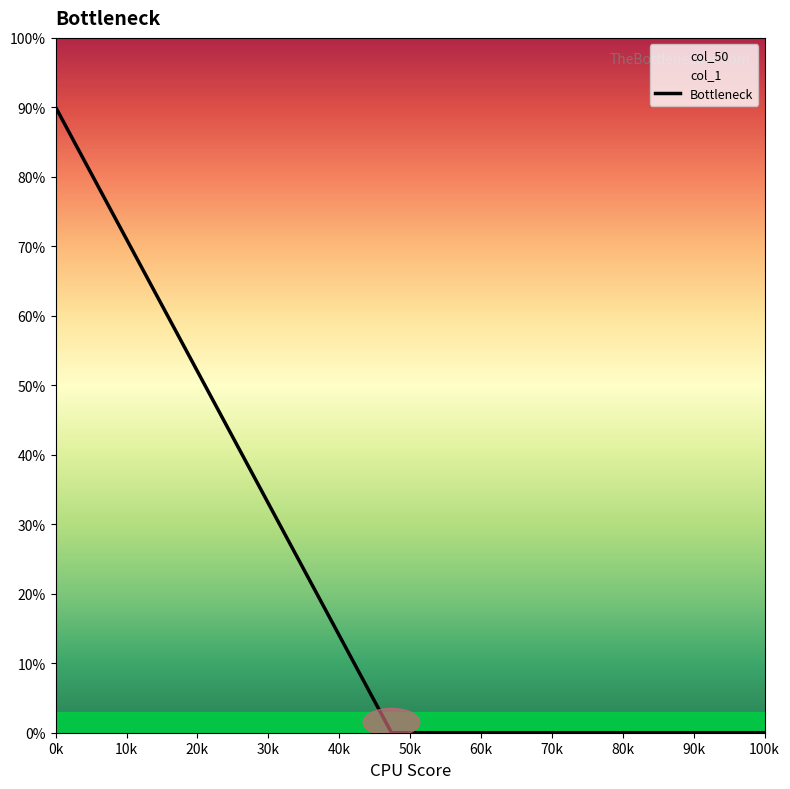

At which category does the chart reach its minimum across all series?

90k